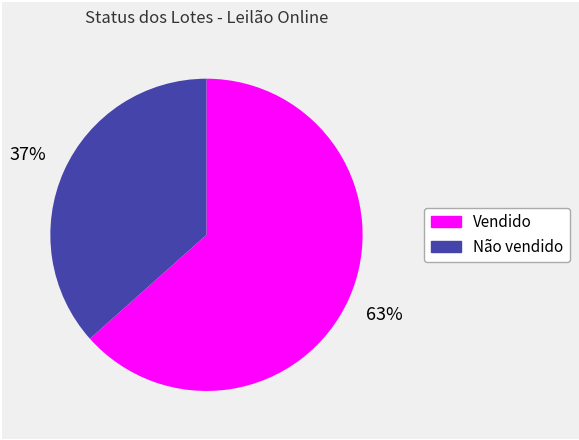

Count the number of slices in the pie.

2